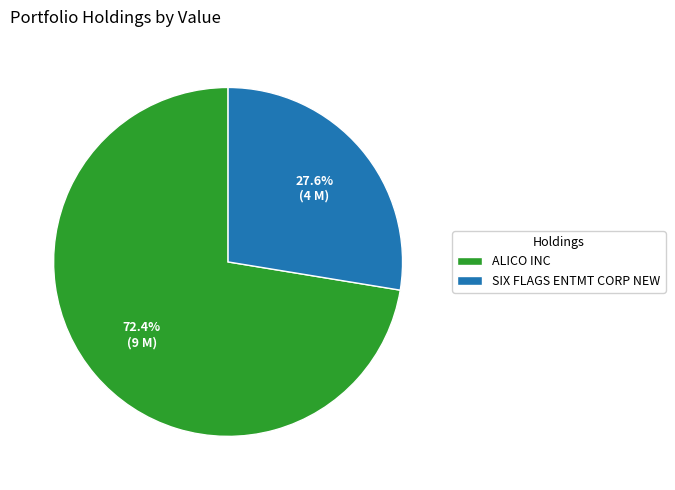

Rank the categories by value from lowest to highest.

SIX FLAGS ENTMT CORP NEW, ALICO INC